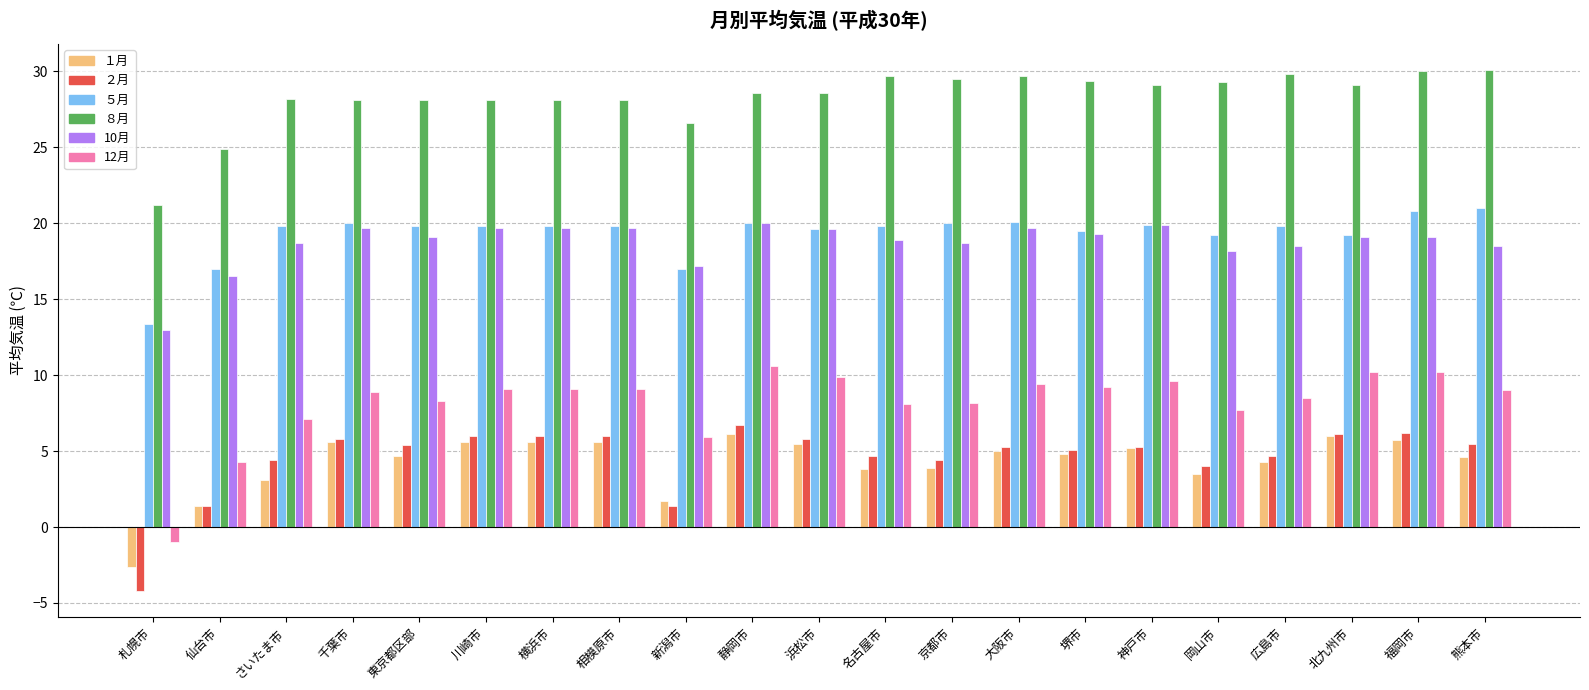

What is the spread (max minus min) of values at 浜松市?

23.1